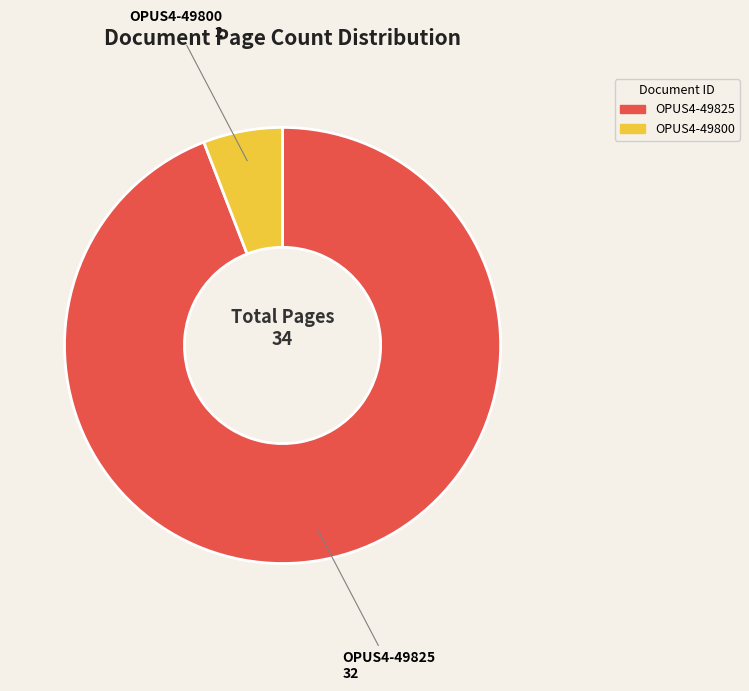

Approximately how many times larger is the value at OPUS4-49825 compared to OPUS4-49800?

16.0